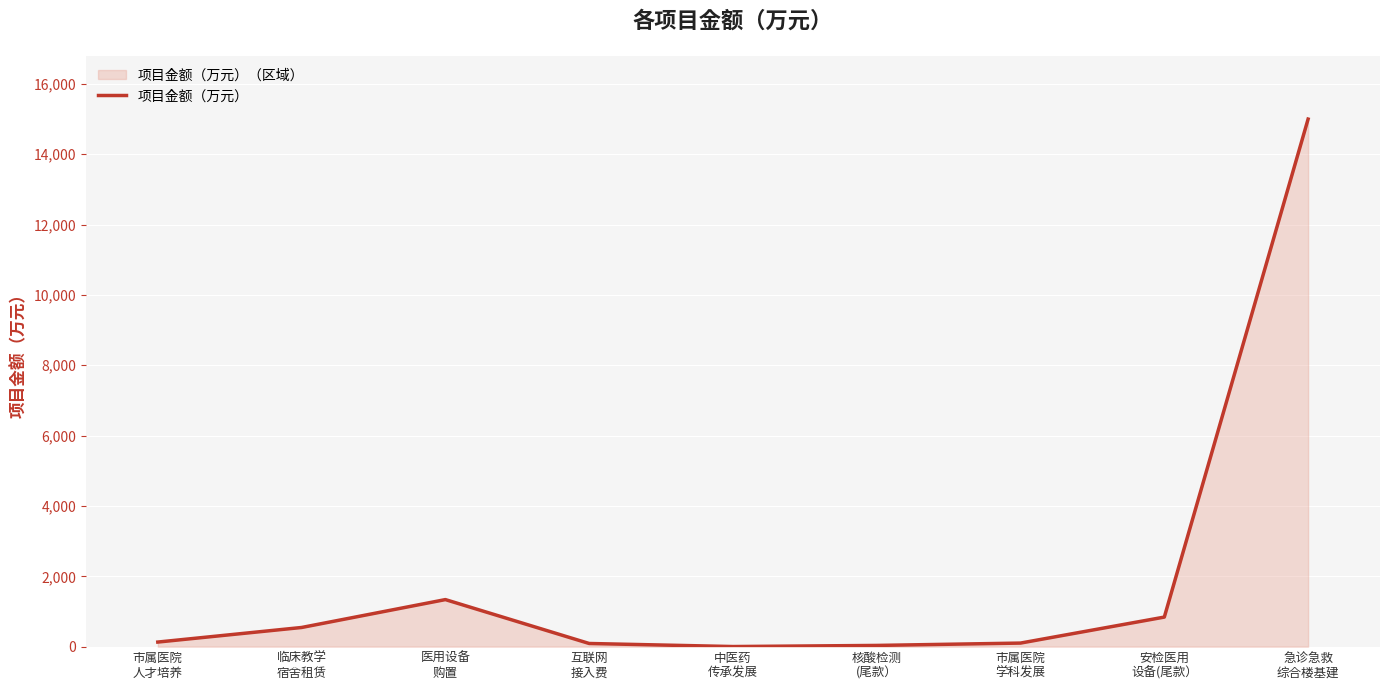

The value at 中医药
传承发展 is 3.0. True or false?

True